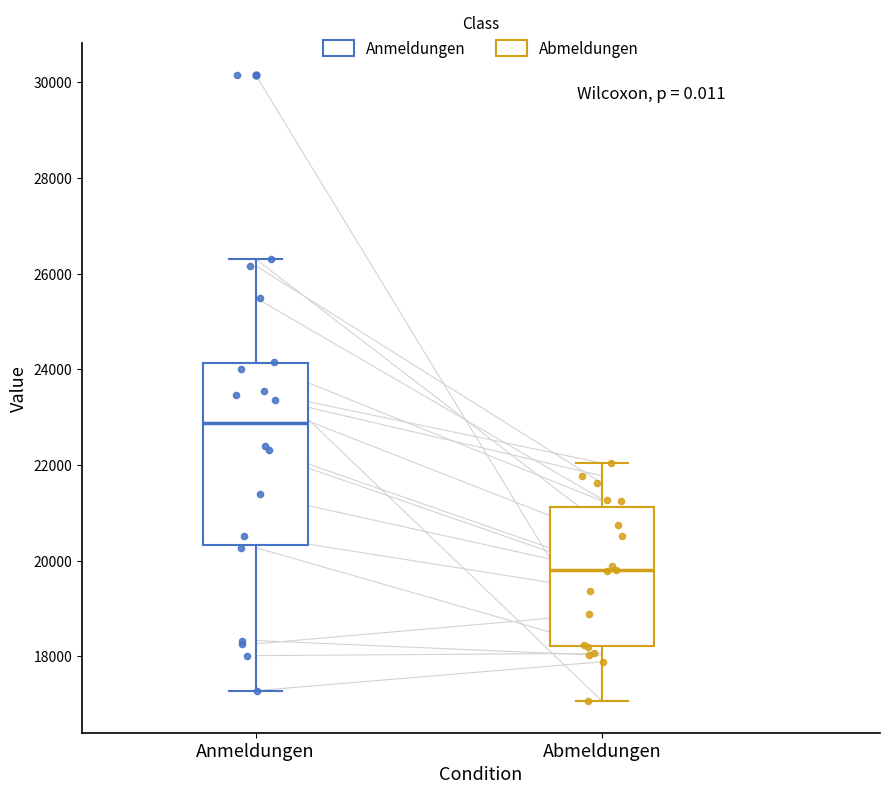

Comparing the boxes themselves (not the whiskers), which one is the tallest?

Anmeldungen